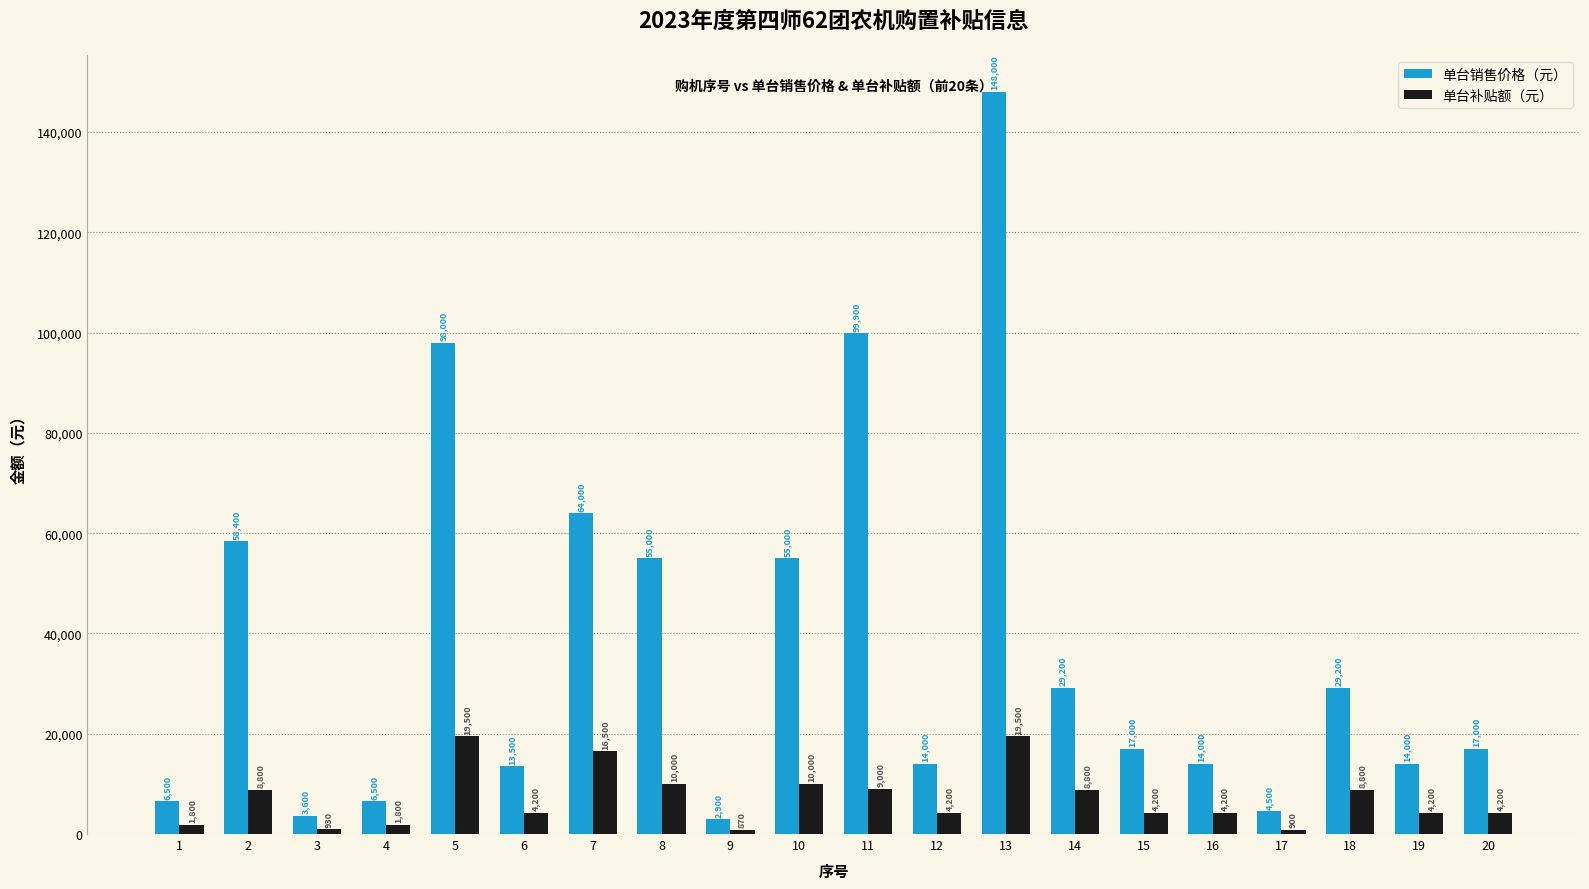

Are the bars horizontal?

No